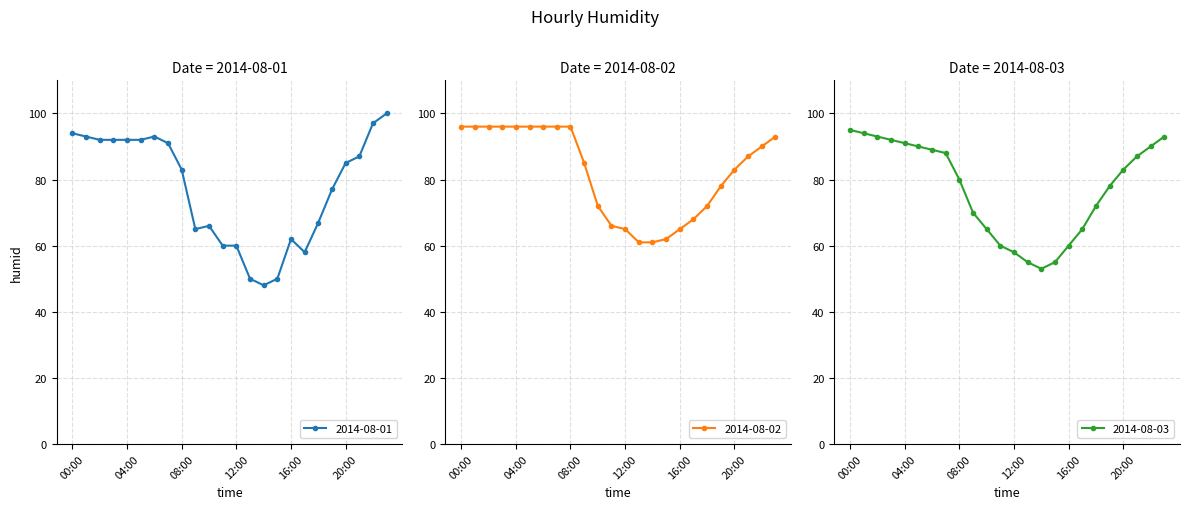

What position from the left is 06:00?

7